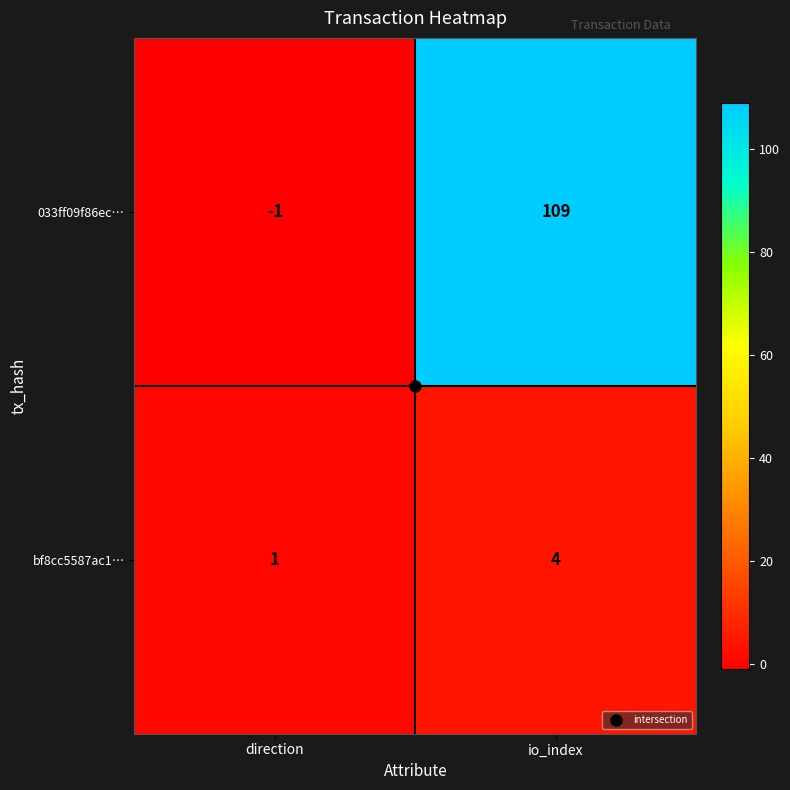

True or false: bf8cc5587ac1… has a value of 1 at direction.

True